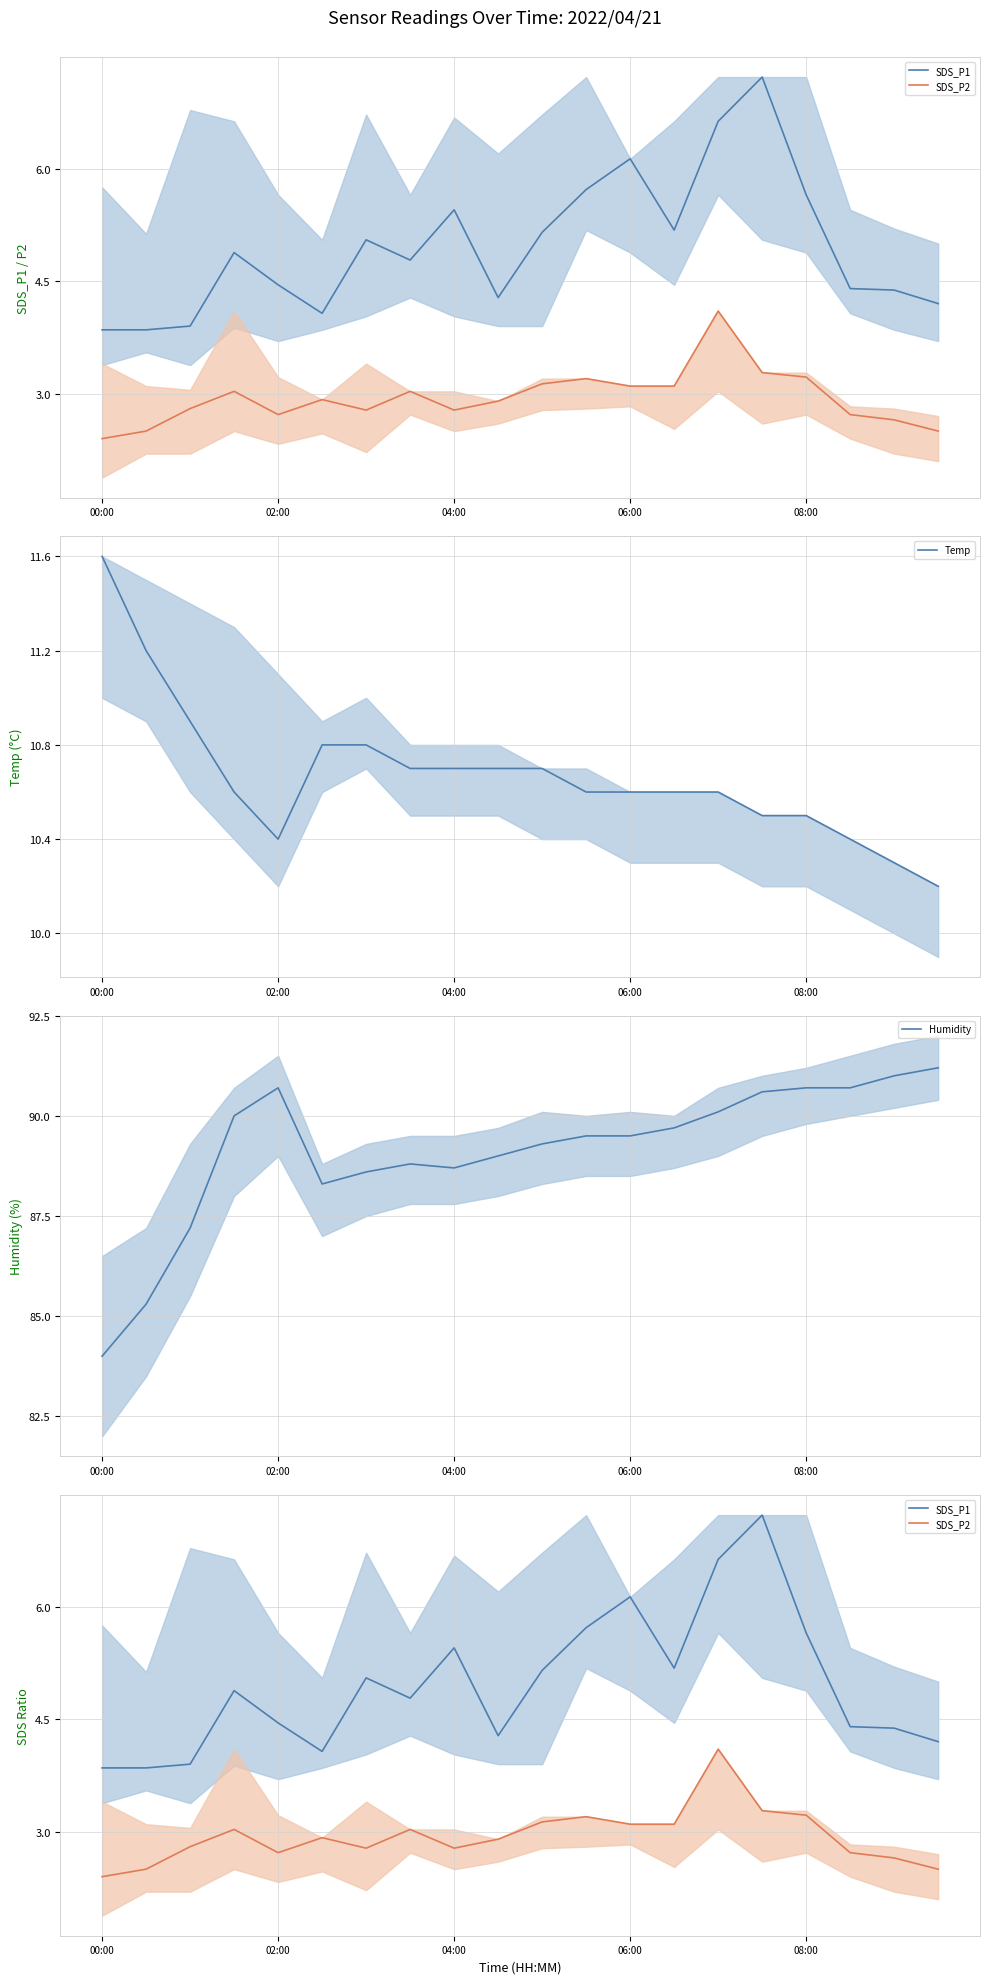

What is the smallest value displayed?

2.4